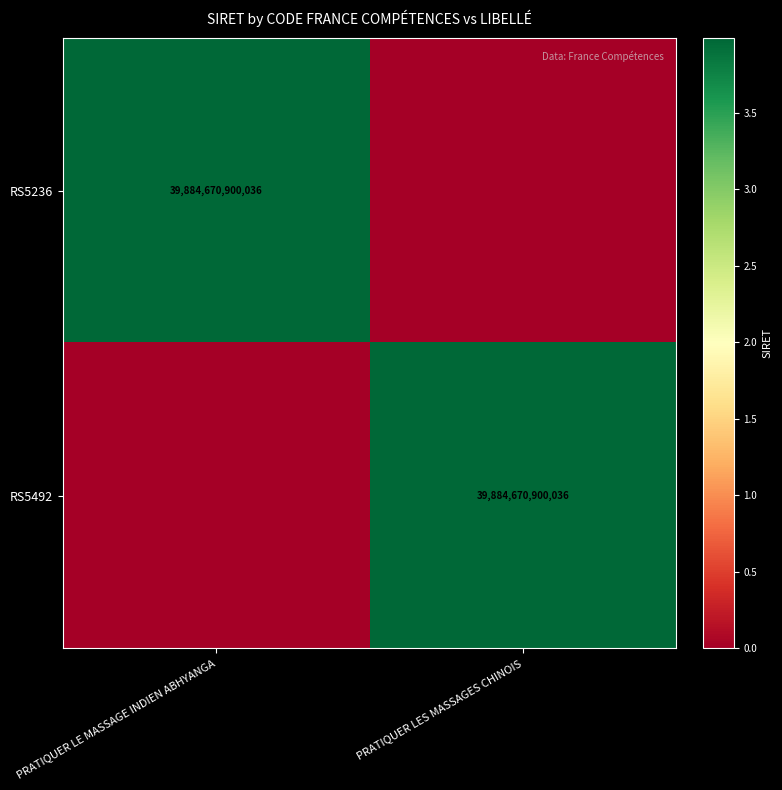

The value of RS5492 at PRATIQUER LES MASSAGES CHINOIS is 39884670900036. True or false?

True